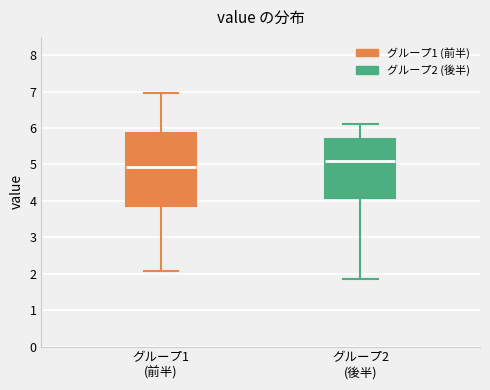

Which box's median line is the lowest?

グループ1 (前半)